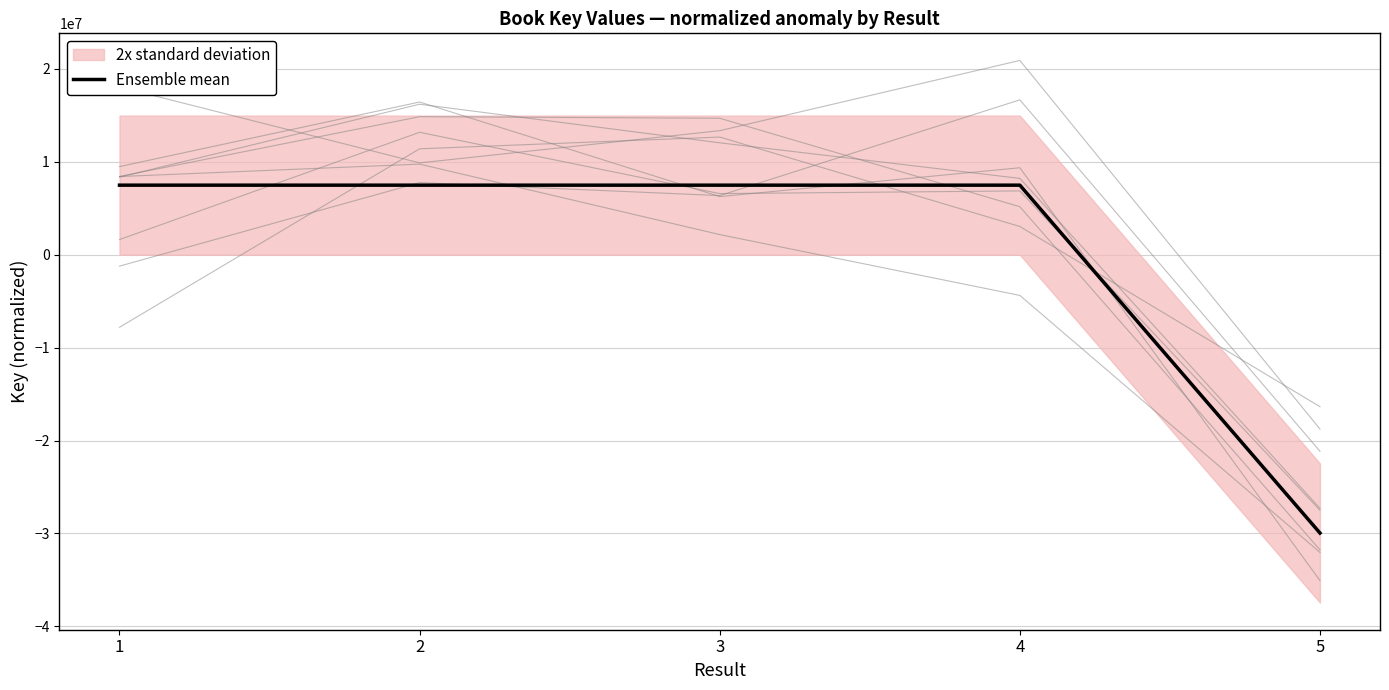

What is the ratio of the value at 4 to the value at 3?

1.0